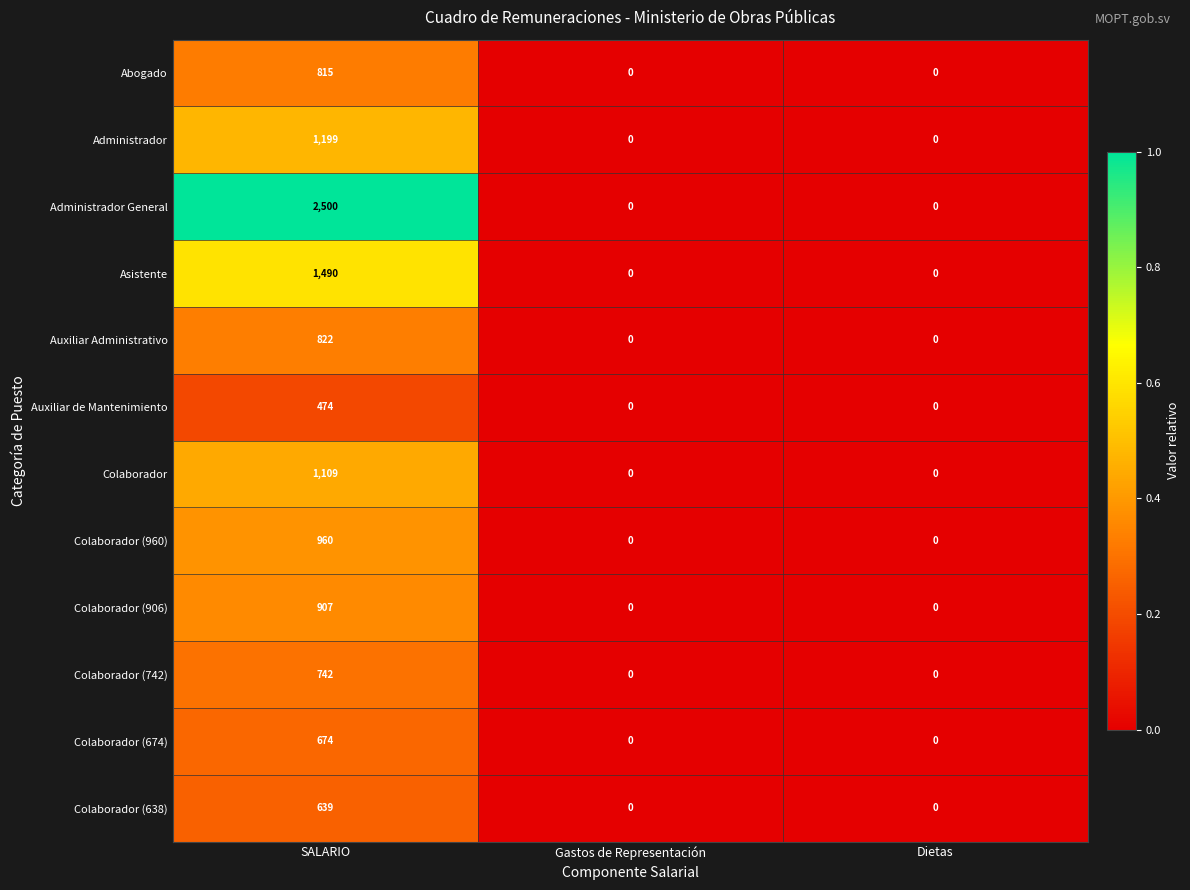

How many series are shown in this chart?

12